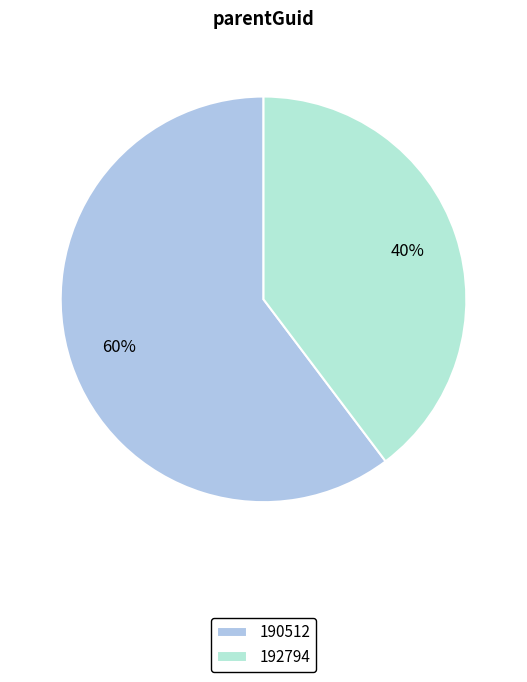

What percentage is the 192794 slice, to the nearest percent?

40%